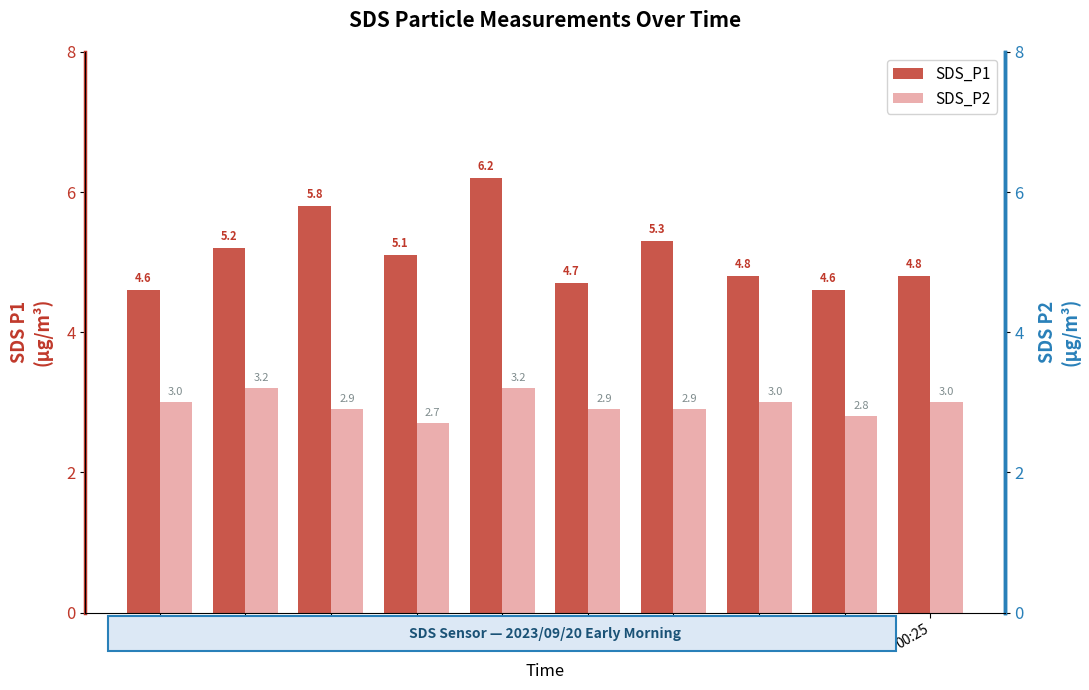

How many groups of bars are there?

10